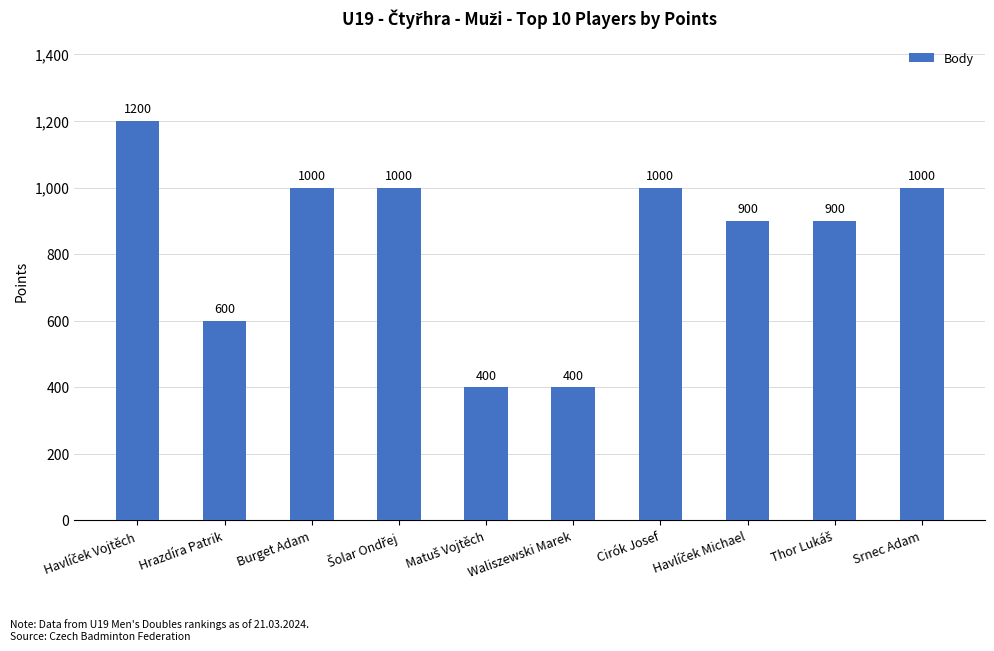

What is the minimum value shown in the chart?

400